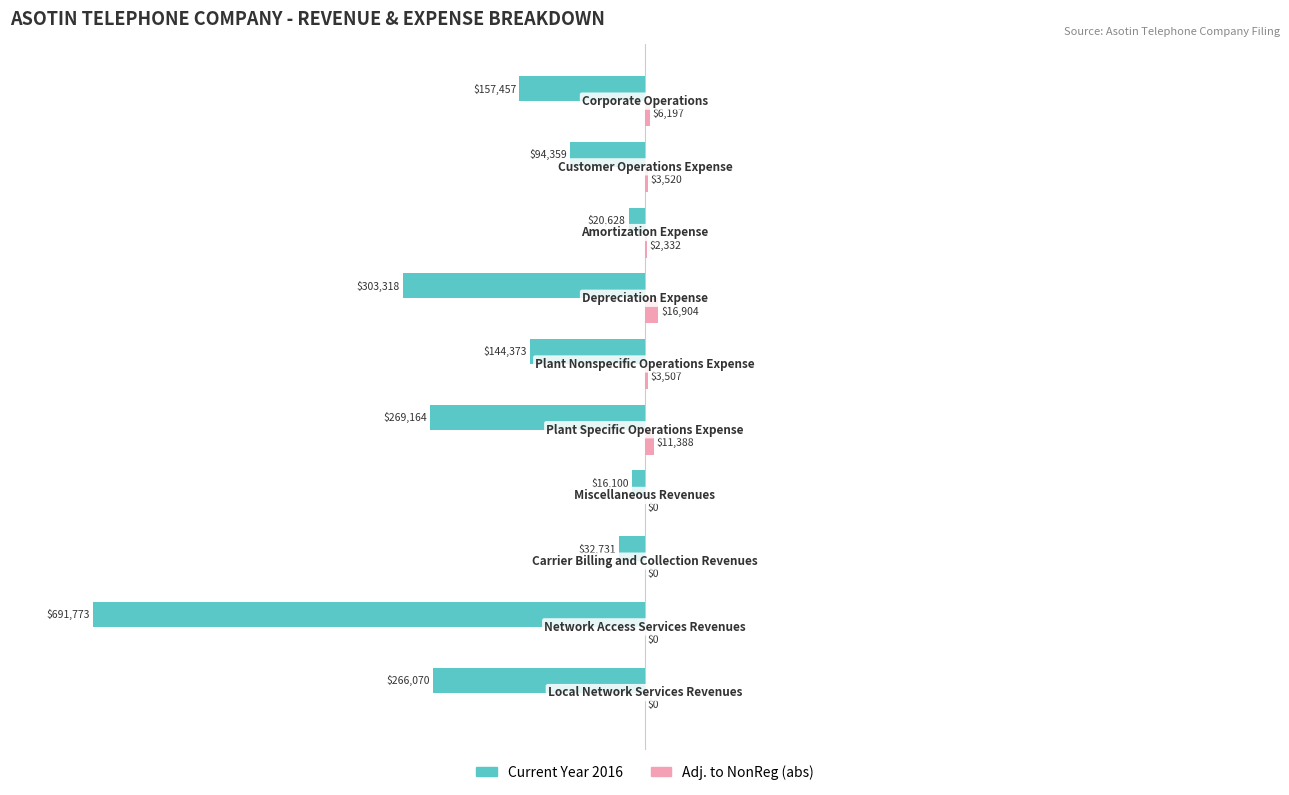

What are all the series names shown in the legend?

Current Year 2016, Adj. to NonReg (abs)